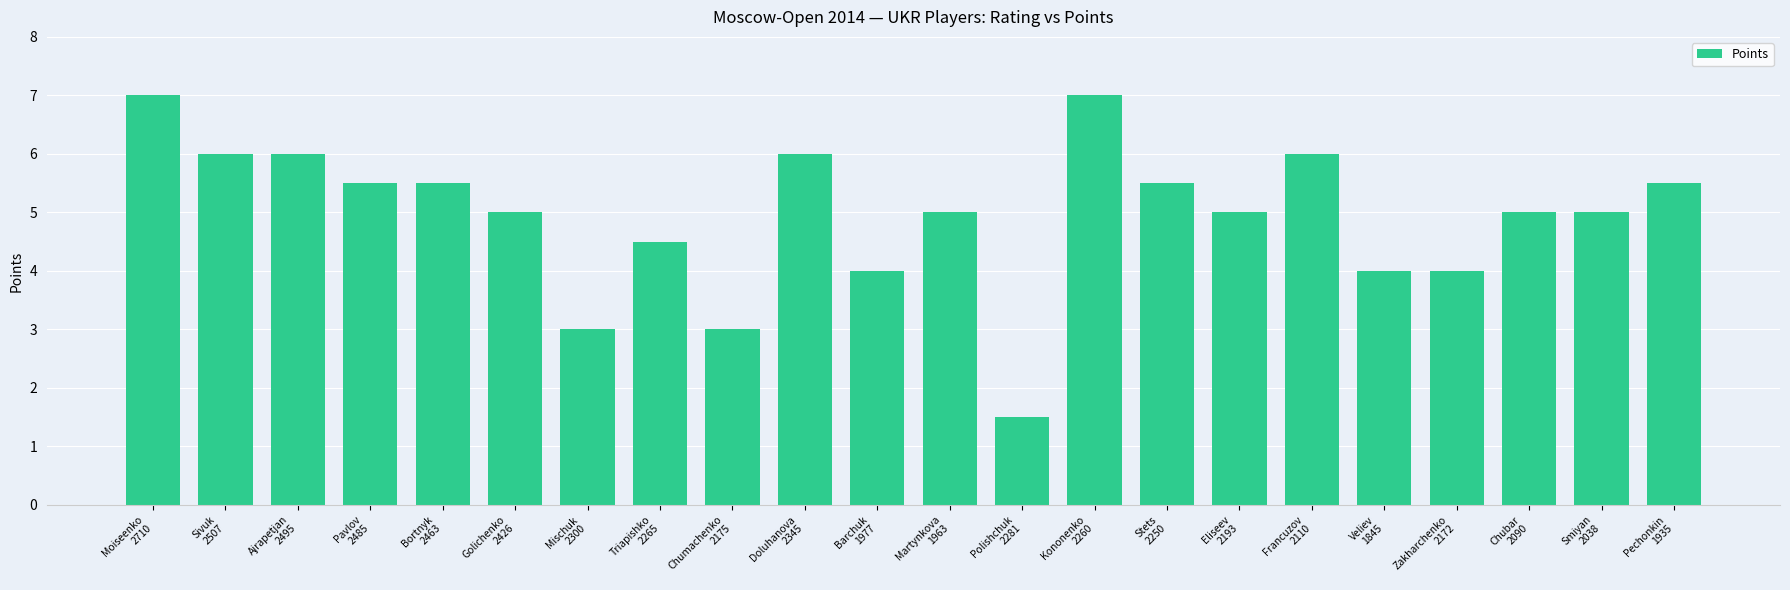

Reading left to right, what are all the values shown in this chart?

7.0	6.0	6.0	5.5	5.5	5.0	3.0	4.5	3.0	6.0	4.0	5.0	1.5	7.0	5.5	5.0	6.0	4.0	4.0	5.0	5.0	5.5